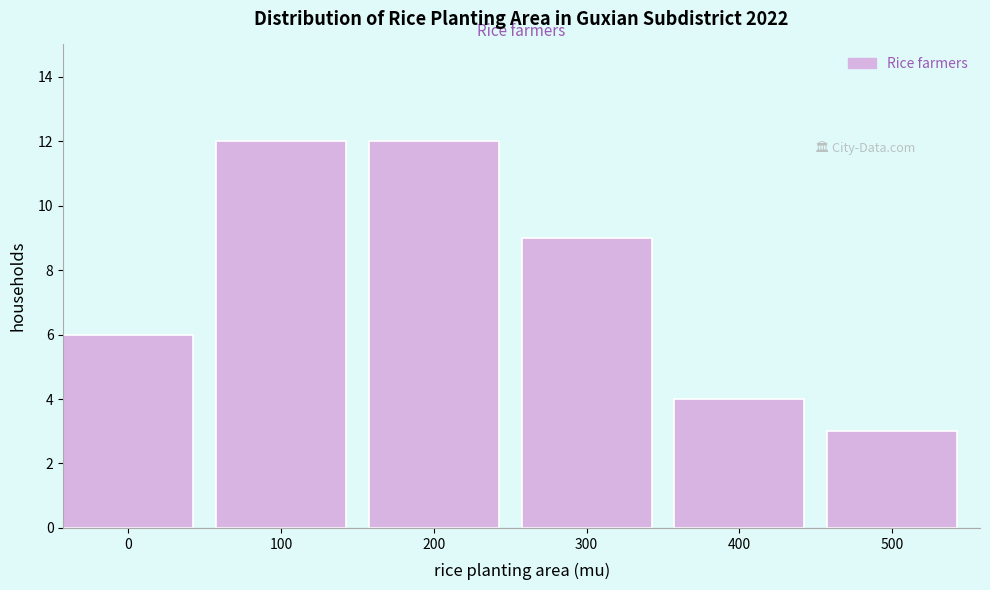

Reading left to right, what are all the values shown in this chart?

0=6	100=12	200=12	300=9	400=4	500=3